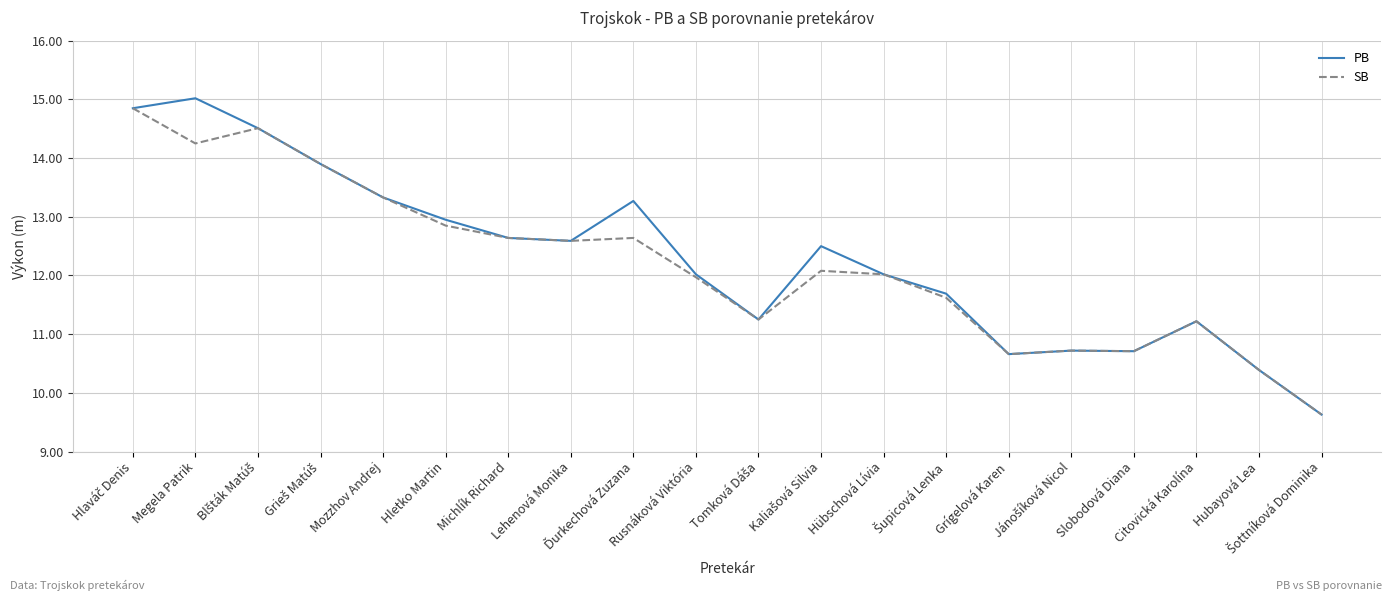

The value of SB at Rusnáková Viktória is 3.2. True or false?

False